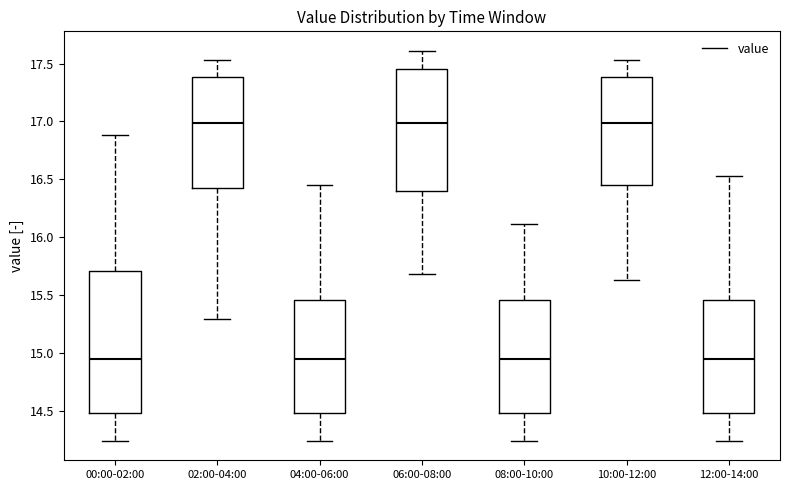

Reading left to right, read every box against the y-axis: the position of its median line, the range the box covers, and the ends of its whiskers. The values are not printed on the chart, so give them approximately, as read against the axis.

00:00-02:00: median 14.95, box 14.50 to 15.70, whiskers 14.25 to 16.90
02:00-04:00: median 17.00, box 16.40 to 17.40, whiskers 15.30 to 17.55
04:00-06:00: median 14.95, box 14.50 to 15.45, whiskers 14.25 to 16.45
06:00-08:00: median 17.00, box 16.40 to 17.45, whiskers 15.70 to 17.60
08:00-10:00: median 14.95, box 14.50 to 15.45, whiskers 14.25 to 16.10
10:00-12:00: median 17.00, box 16.45 to 17.40, whiskers 15.65 to 17.55
12:00-14:00: median 14.95, box 14.50 to 15.45, whiskers 14.25 to 16.55